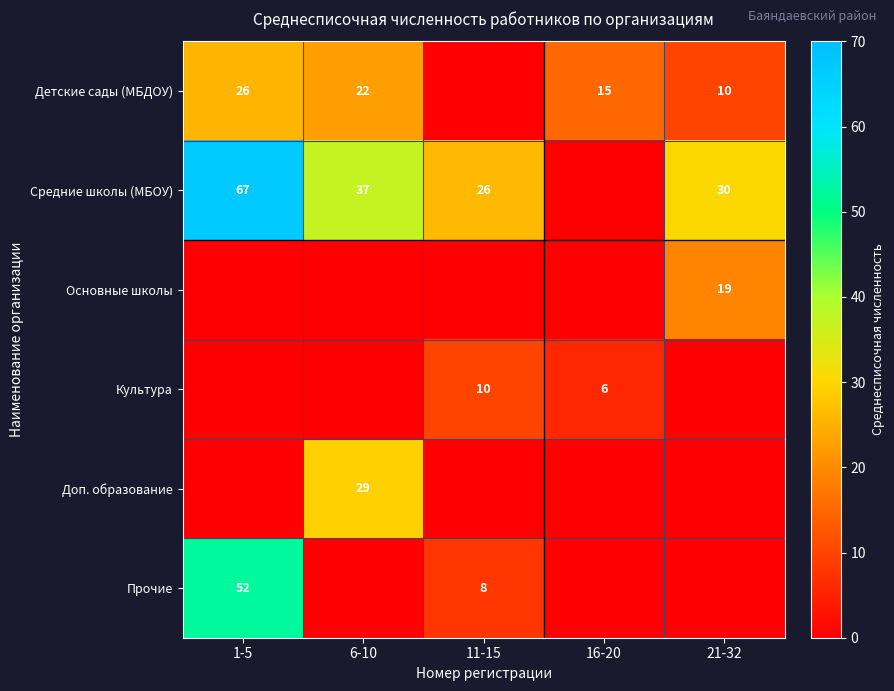

Is it true that Детские сады (МБДОУ) equals 42 at 1-5?

False